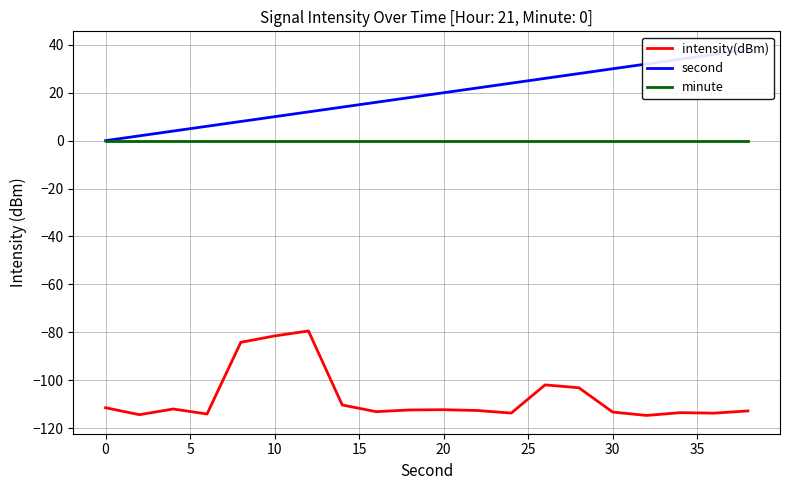

Which series has the largest total across all categories?

second